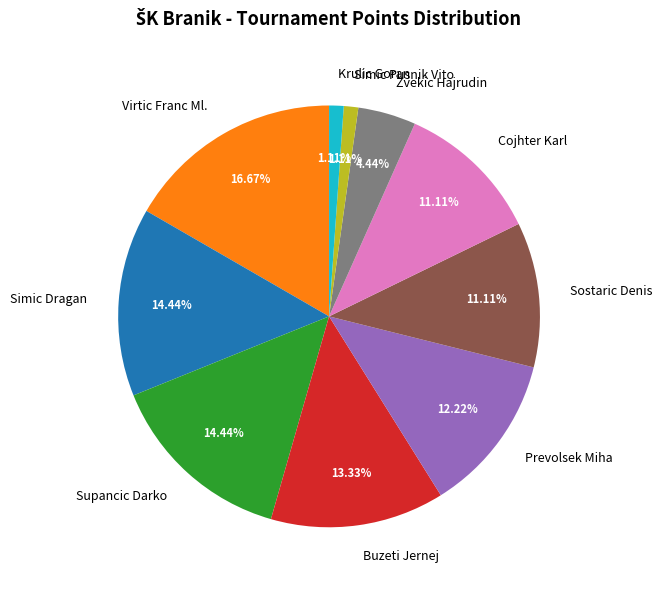

Is it true that Krulic Goran is 10% of the pie?

False